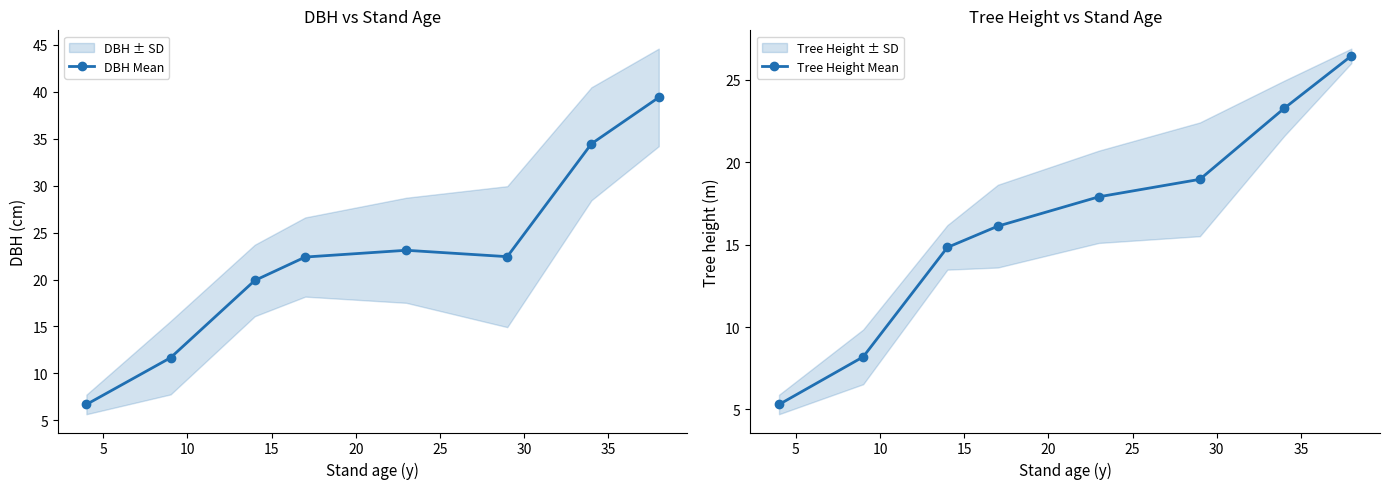

What is the minimum value for DBH Mean?

6.7